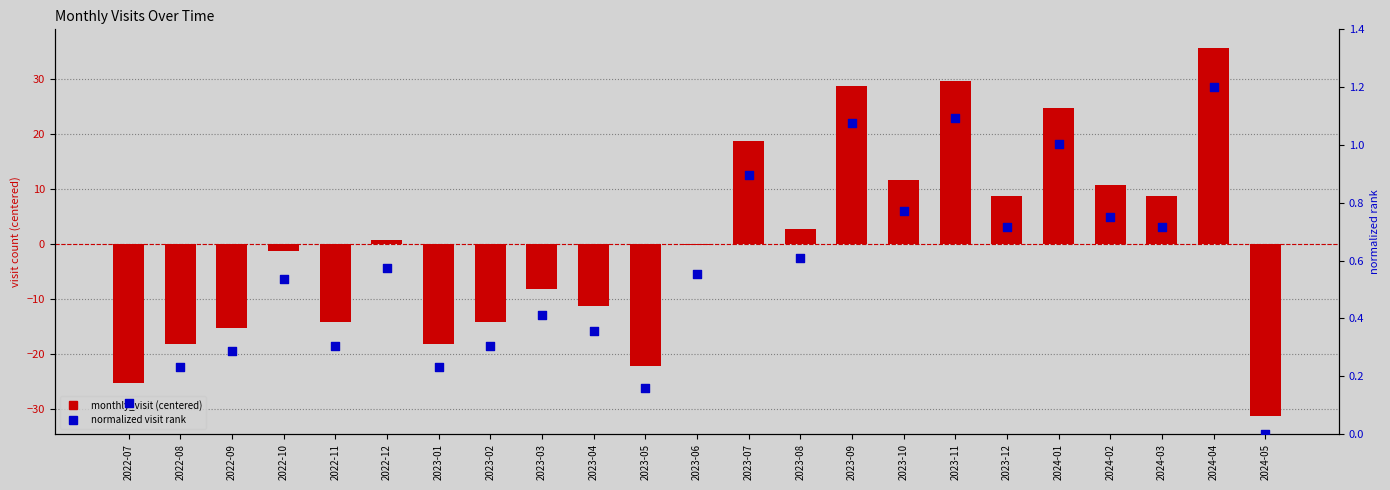

Is the value of normalized visit rank at 2023-08 greater than the value of monthly_visit (centered) at 2022-10?

Yes